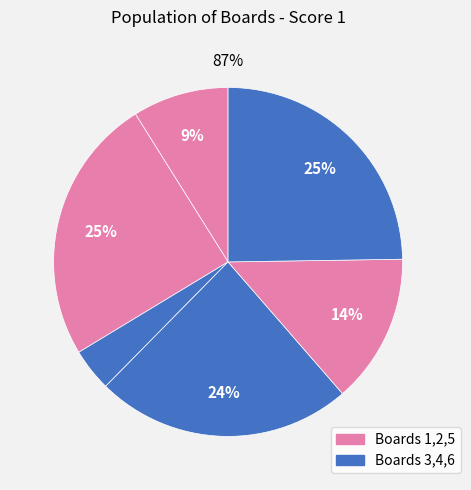

Is there a majority slice in this chart?

No